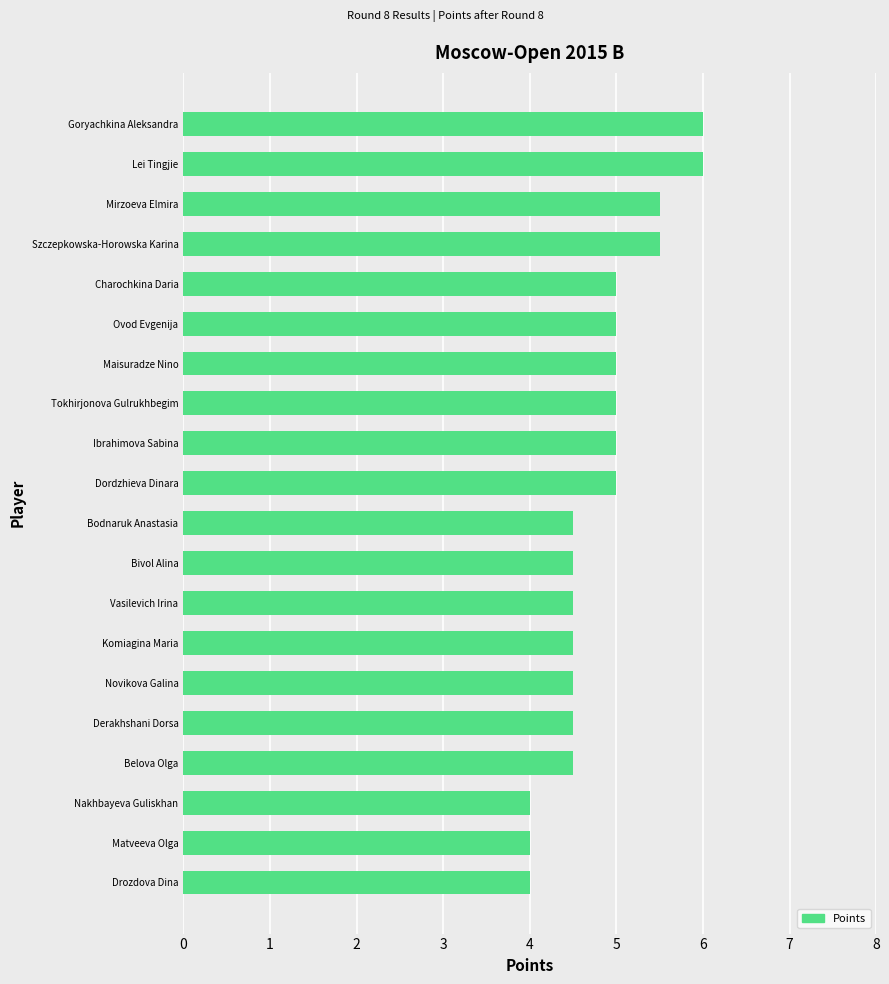

What is the difference between the values at Goryachkina Aleksandra and Tokhirjonova Gulrukhbegim?

1.0